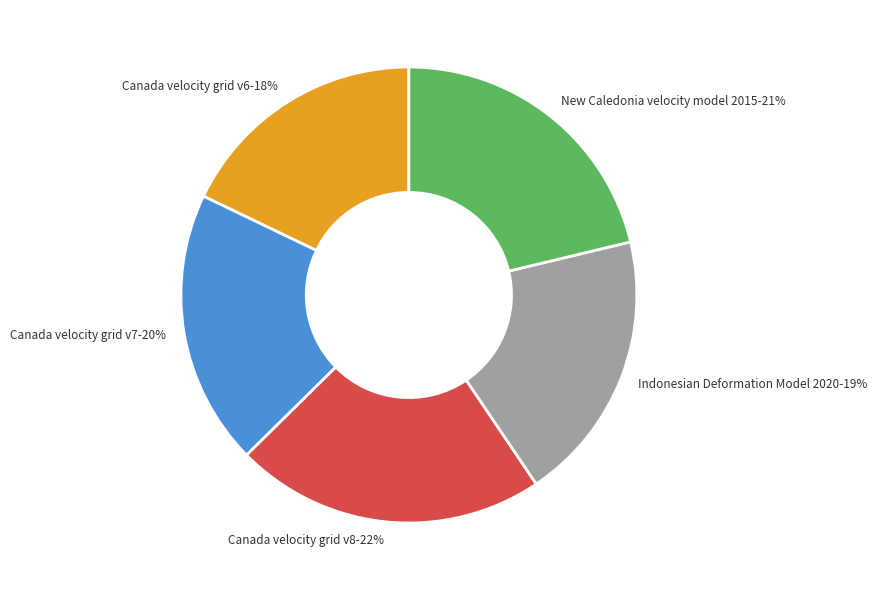

How many slices are in this pie chart?

5